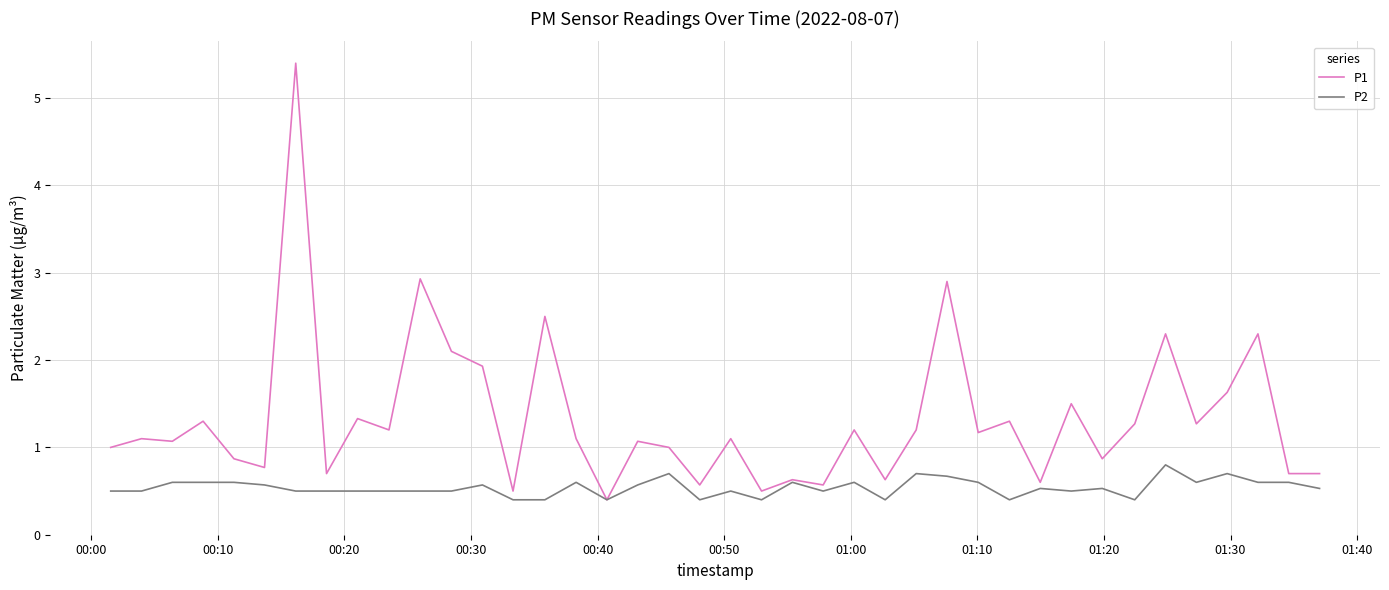

List the series in order of their peak value, highest first.

P1, P2